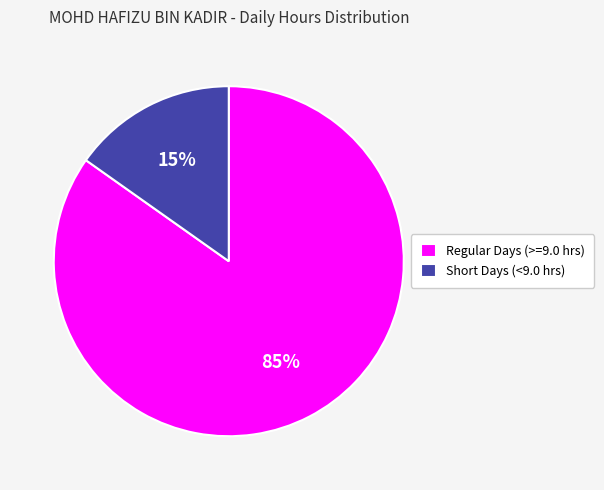

Do Short Days (<9.0 hrs) and Regular Days (>=9.0 hrs) together represent more than half of the pie?

Yes